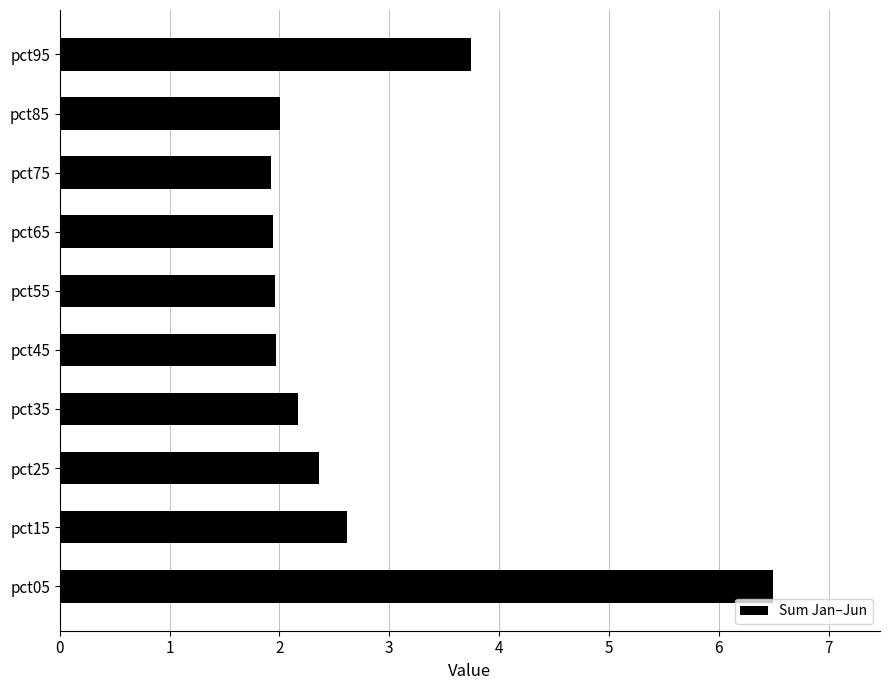

What is the change in value from pct15 to pct85?

-0.6